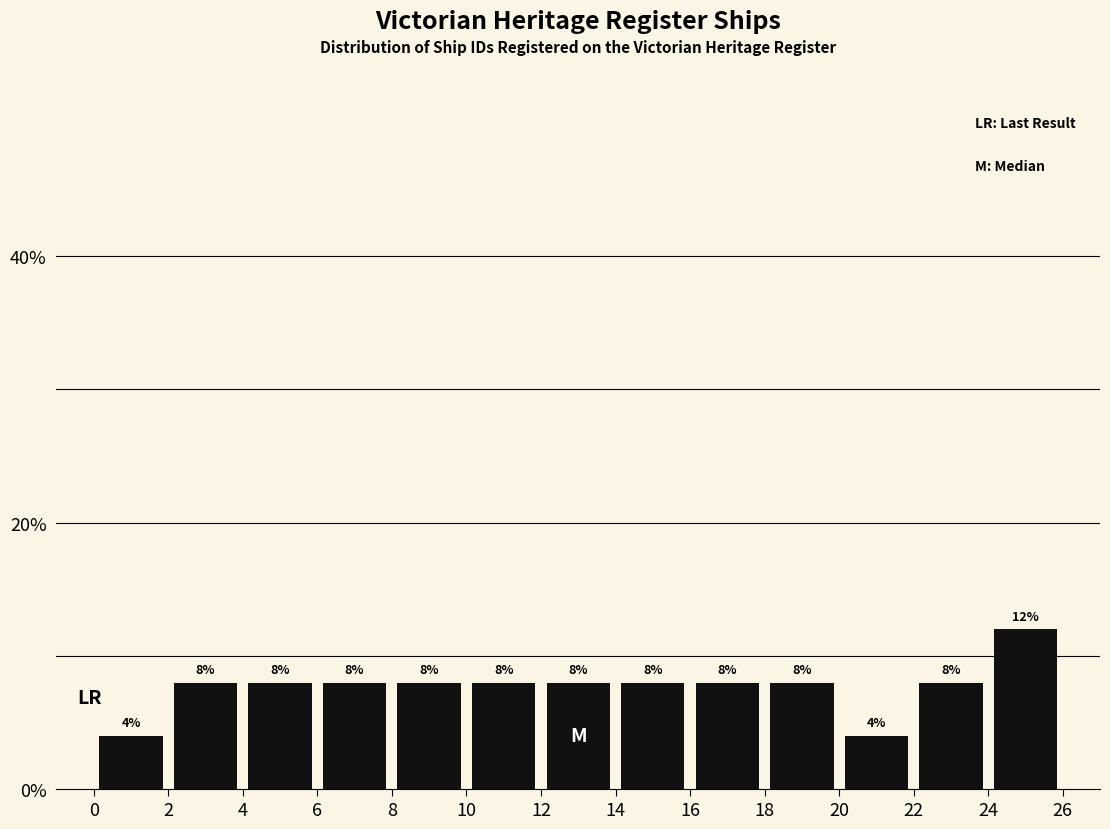

Reading left to right, list every bar in this chart as the range it spans on the x-axis followed by its height.

0 to 2: 4
2 to 4: 8
4 to 6: 8
6 to 8: 8
8 to 10: 8
10 to 12: 8
12 to 14: 8
14 to 16: 8
16 to 18: 8
18 to 20: 8
20 to 22: 4
22 to 24: 8
24 to 26: 12